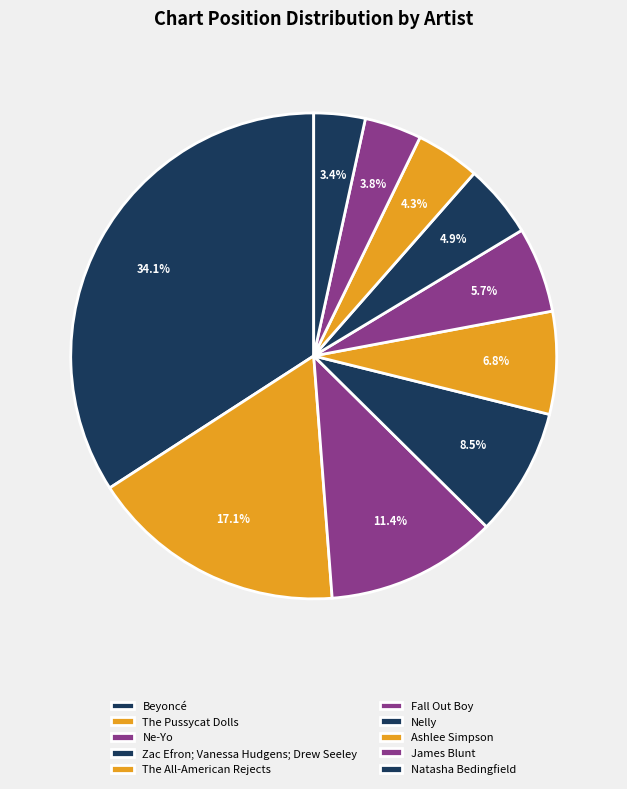

True or false: James Blunt accounts for 11% of the total.

False